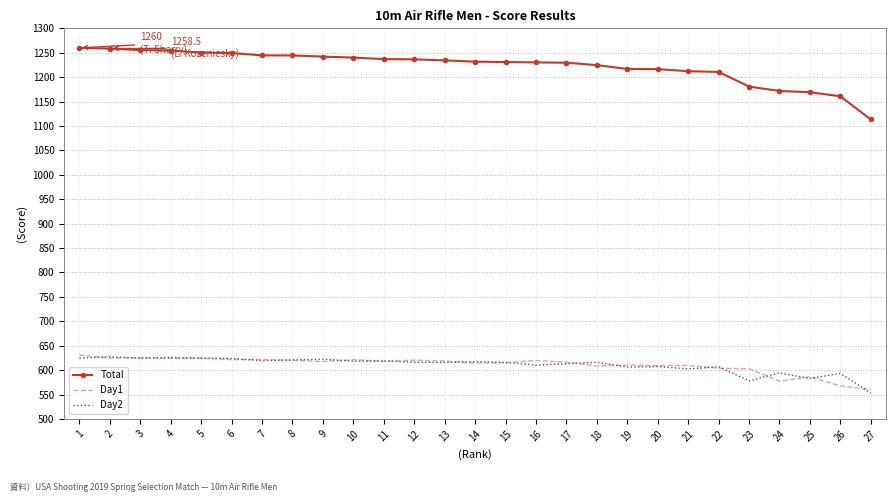

What is the difference between the highest and lowest values at 19?

610.5